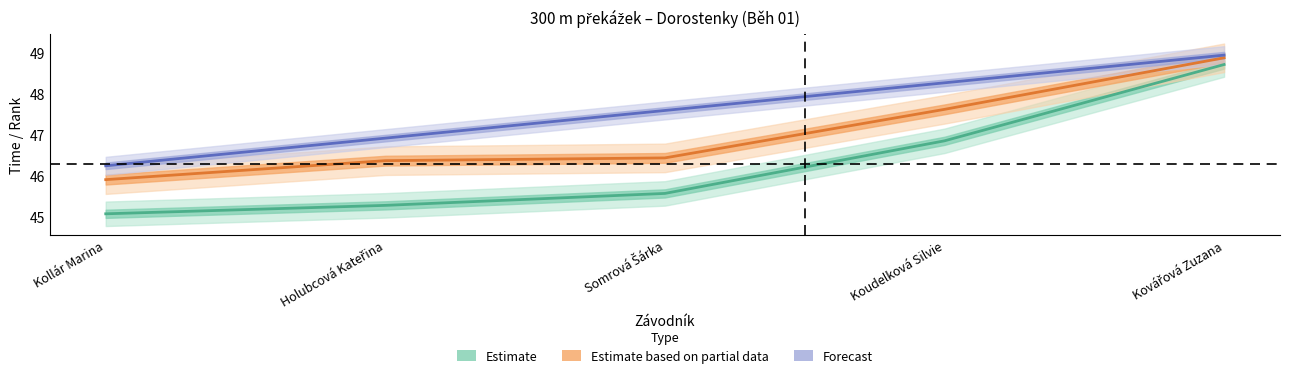

What is the label of the 2nd point from the right?

Koudelková Silvie